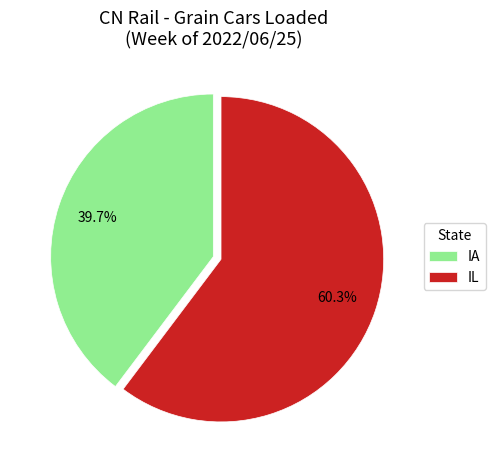

What percentage is the IL slice, to the nearest percent?

60%